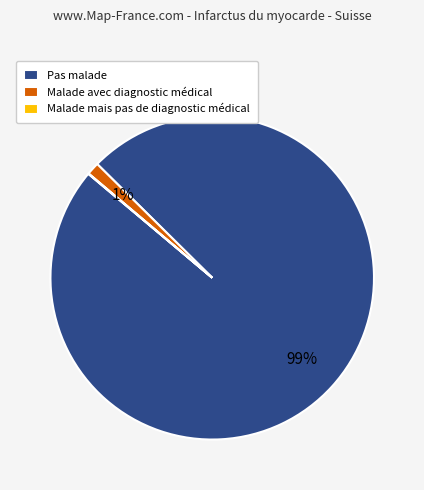

Which category accounts for the majority?

Pas malade